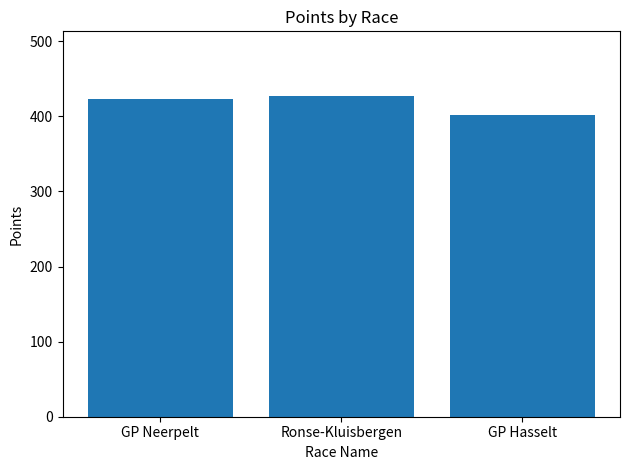

What is the smallest value displayed?

401.1